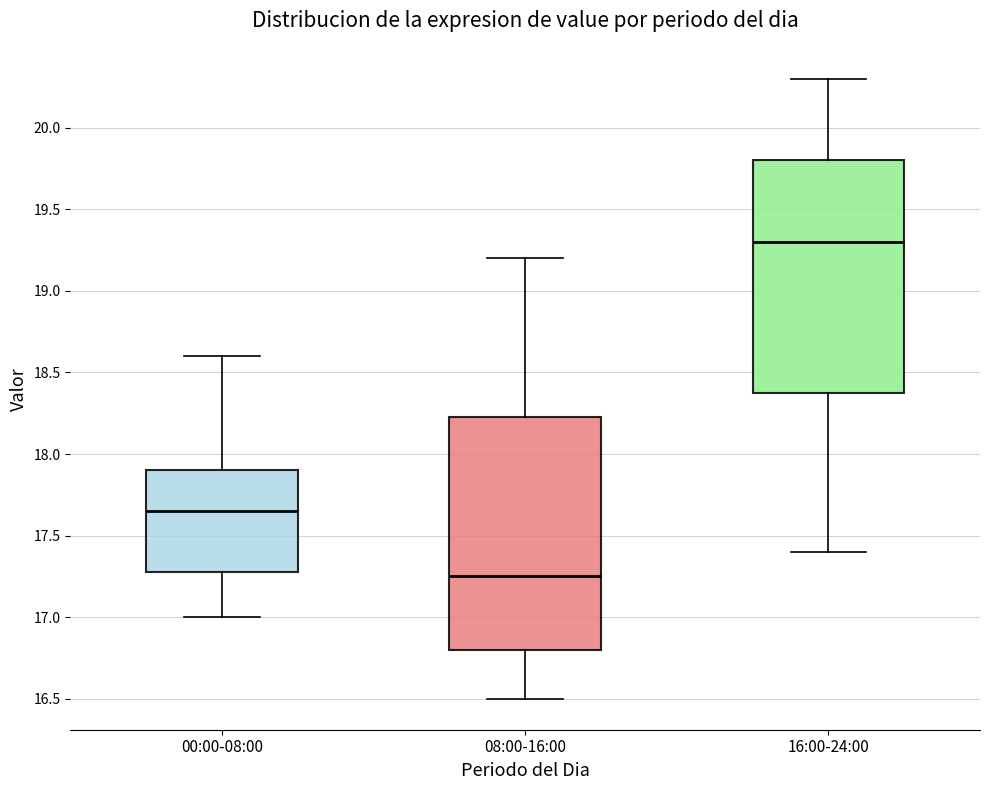

Where does the lower whisker of the box for 08:00-16:00 end on the y-axis? The values are not printed on the chart, so give them approximately, as read against the axis.

16.50